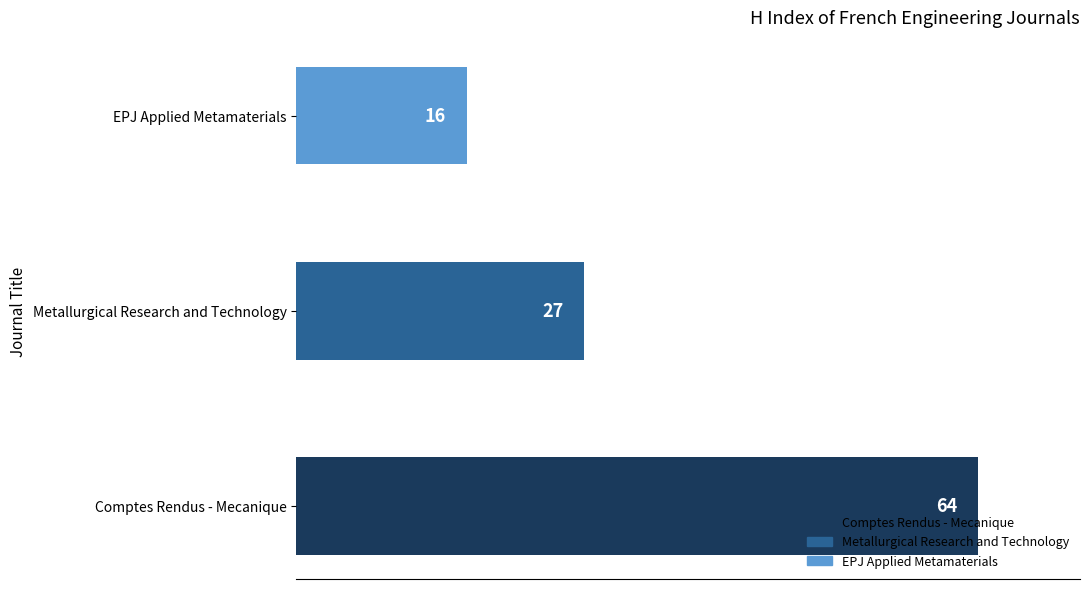

How many values are between 16 and 64?

3